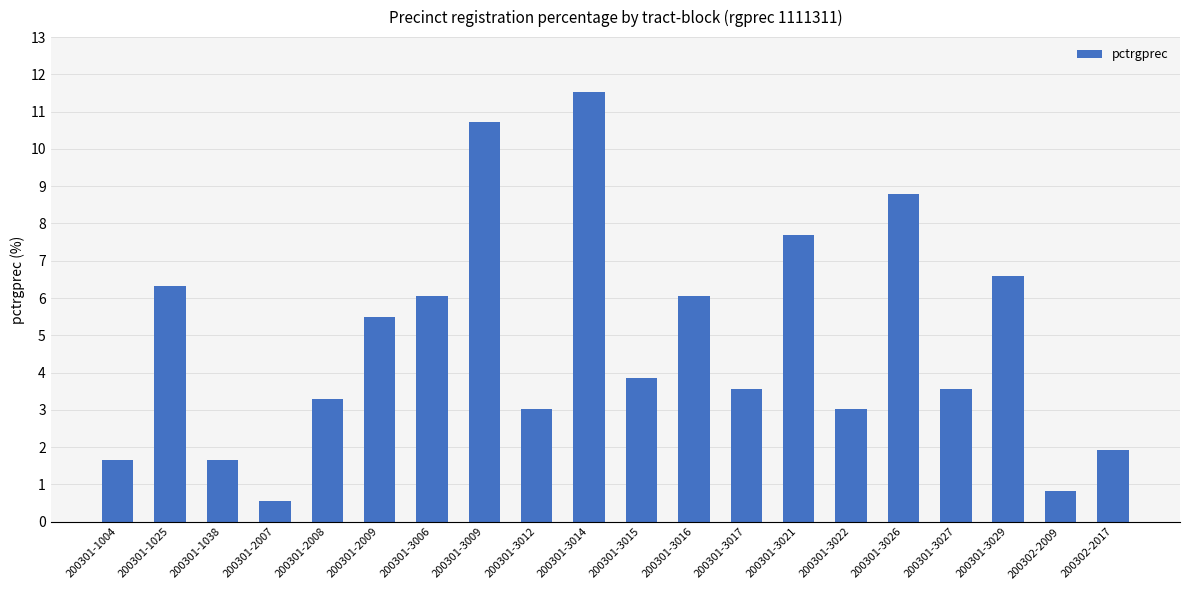

What is the value of the 20th bar from the left?

1.9